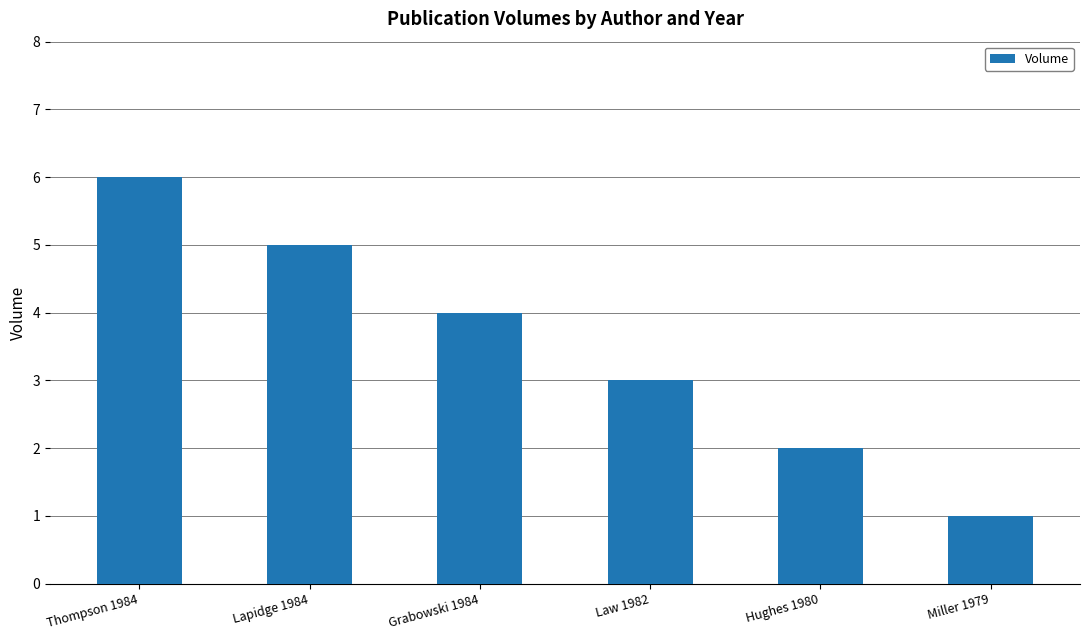

Rank the categories by value from highest to lowest.

Thompson 1984, Lapidge 1984, Grabowski 1984, Law 1982, Hughes 1980, Miller 1979